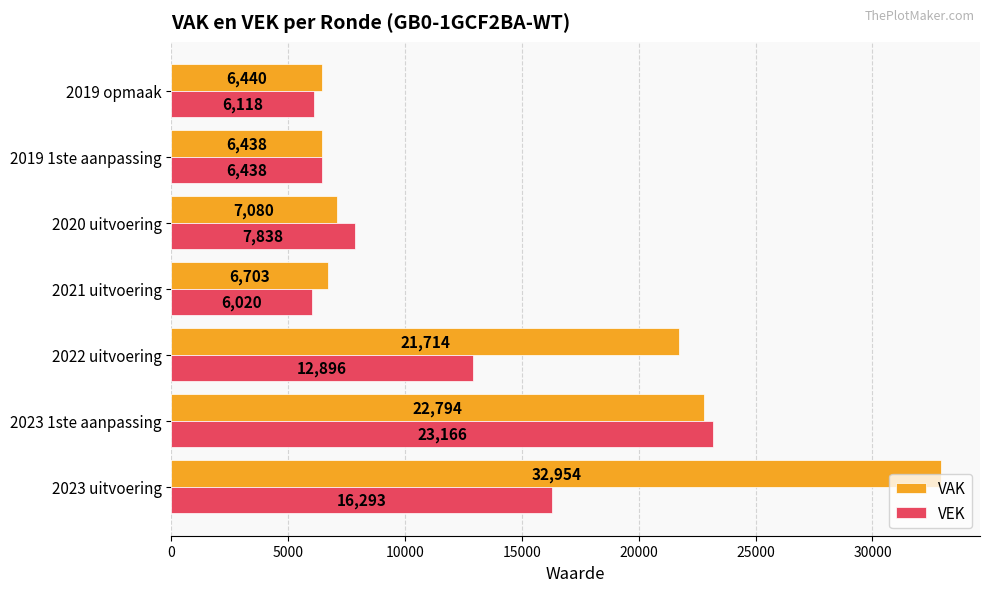

What is the sum of all VAK values?

104123